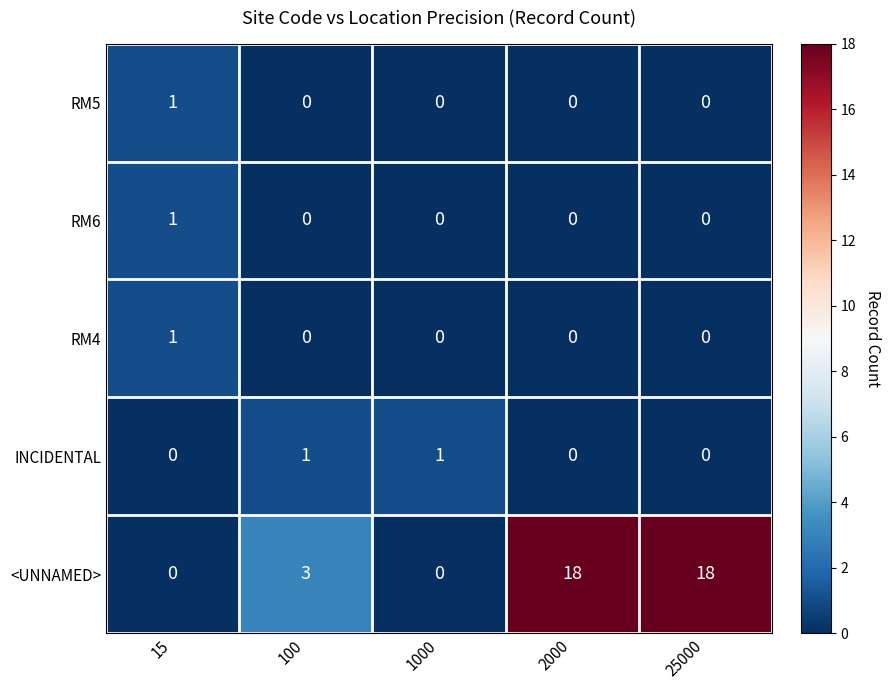

How many RM4 values are between 0 and 1?

5